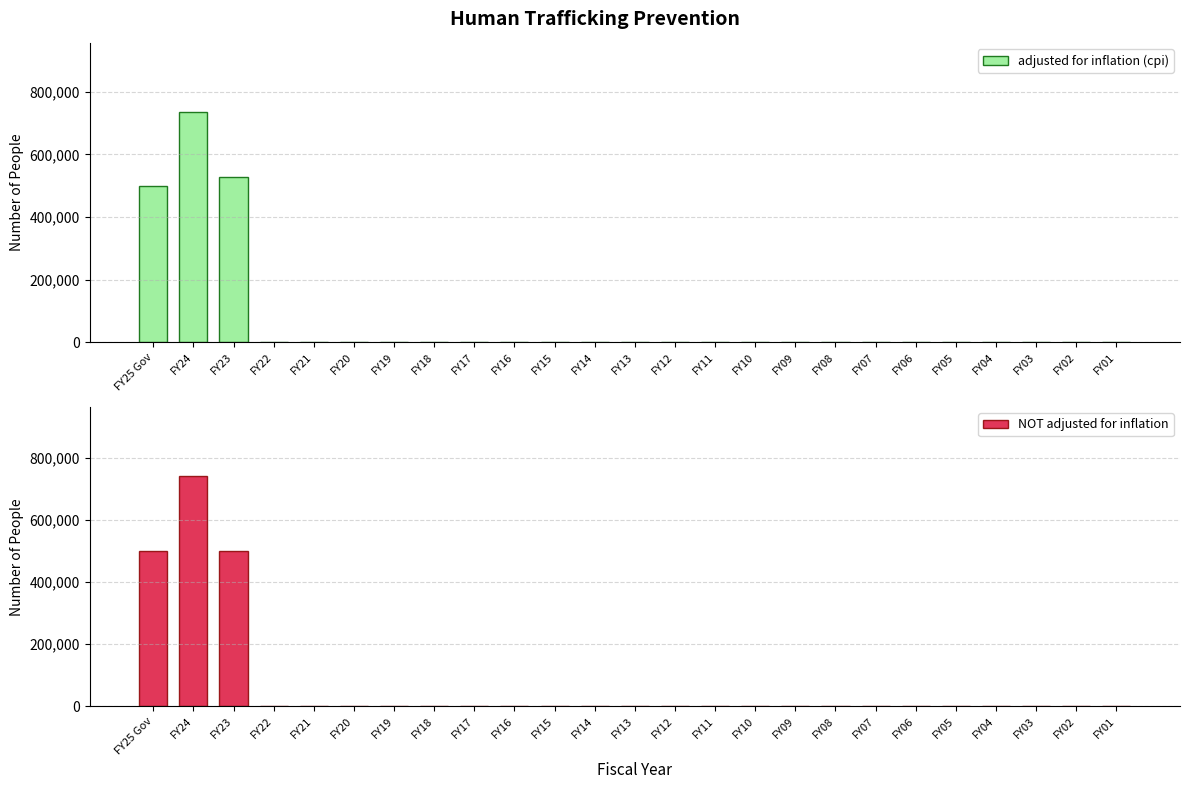

Are the bars grouped side by side (vs. stacked)?

Yes